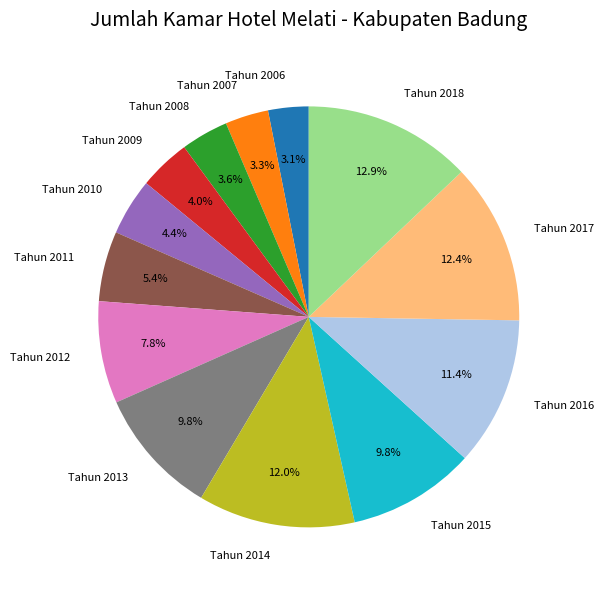

To the nearest percent, what is the average slice percentage?

8%